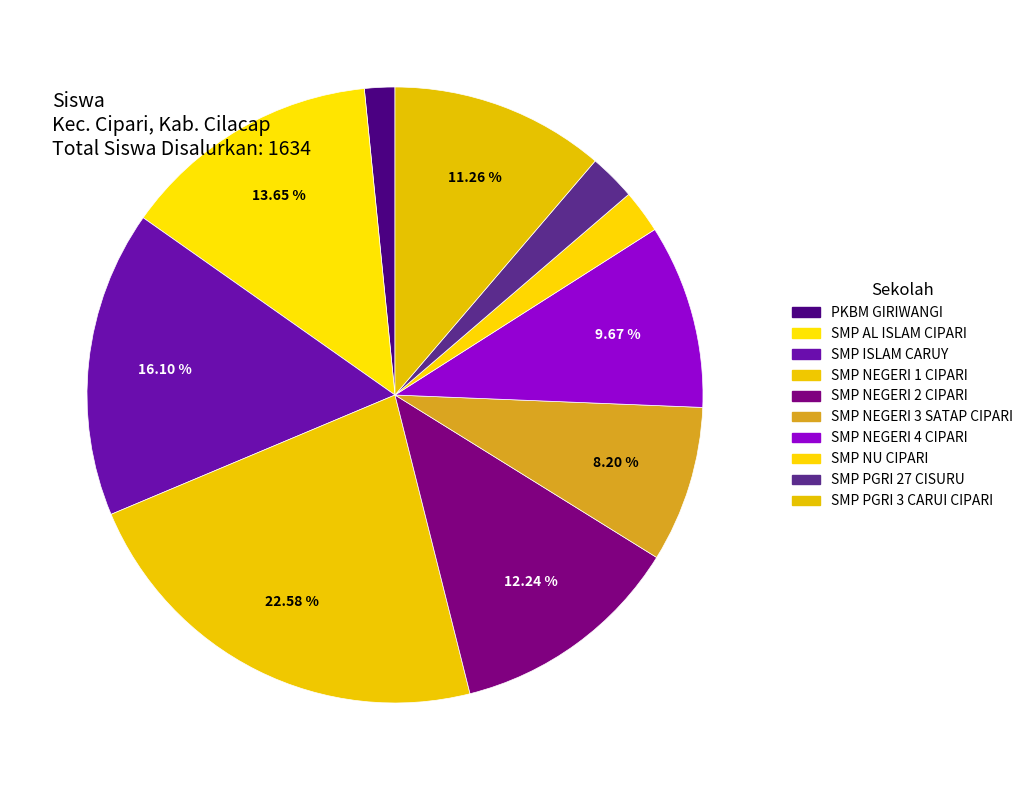

How much of the chart is everything except SMP PGRI 3 CARUI CIPARI?

88.7%